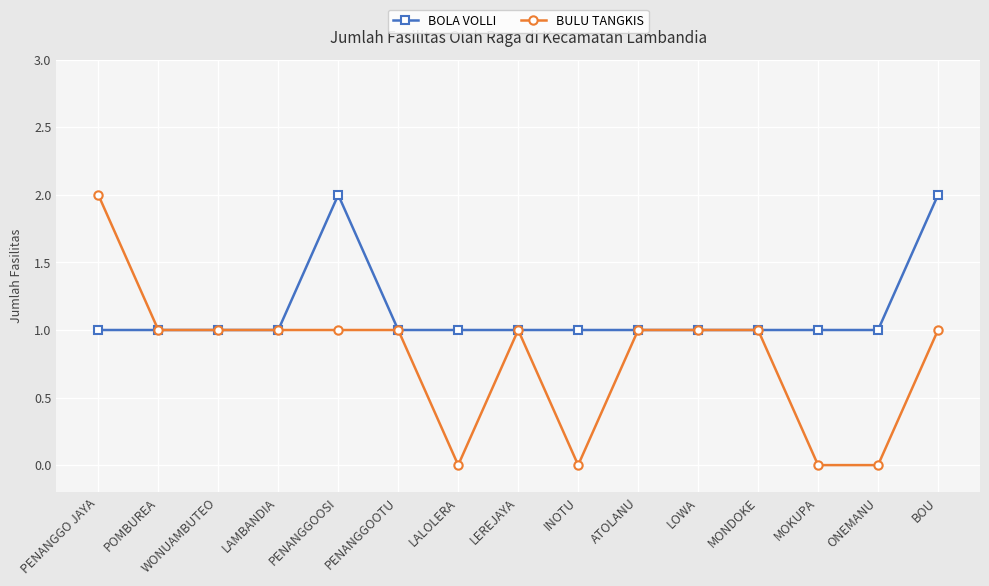

At PENANGGO JAYA, list the series in order from largest to smallest.

BULU TANGKIS, BOLA VOLLI